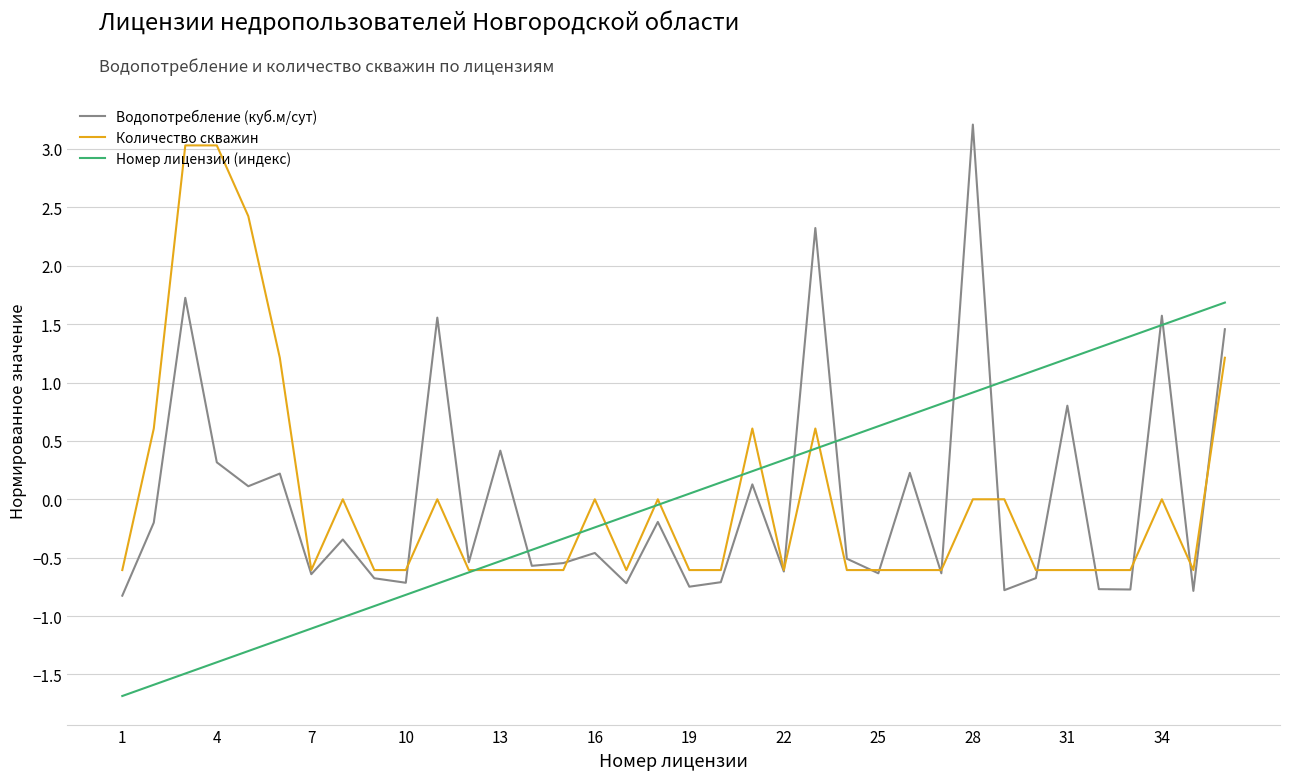

What is the minimum value for Номер лицензии (индекс)?

-1.7